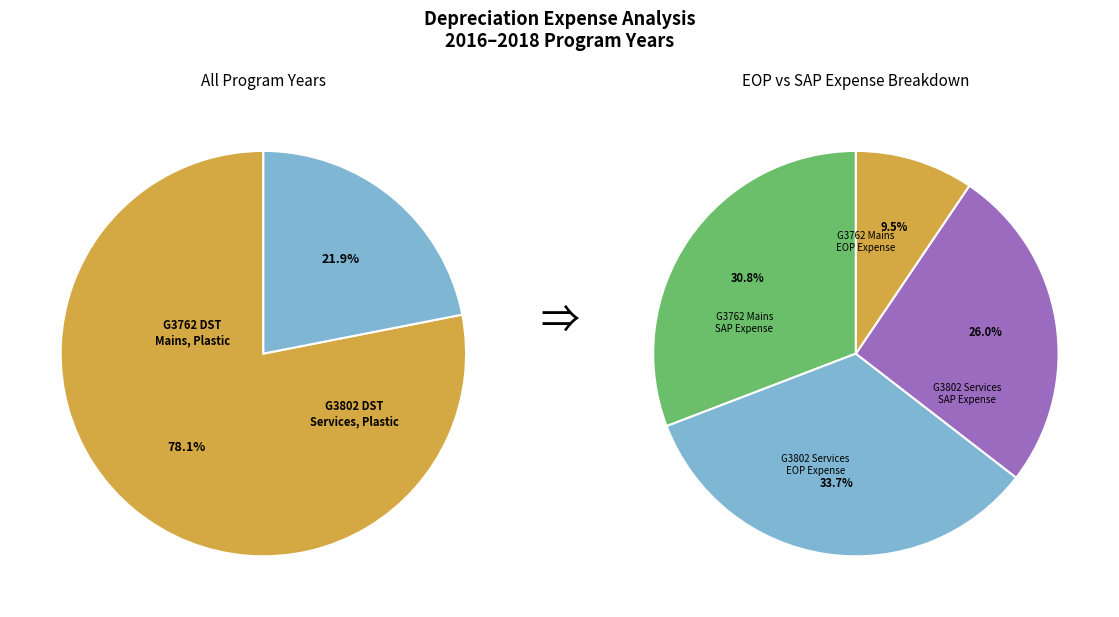

To the nearest percent, what is the difference between the largest and smallest slice percentages?

56%